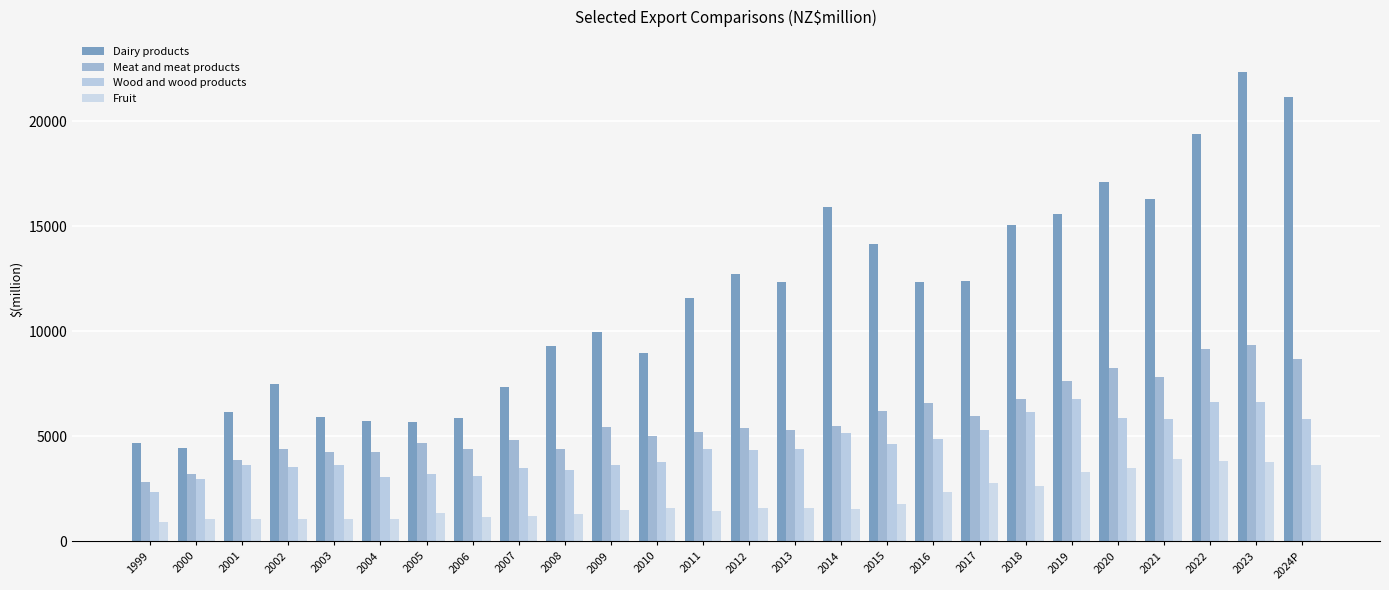

How many categories are shown in the chart?

26